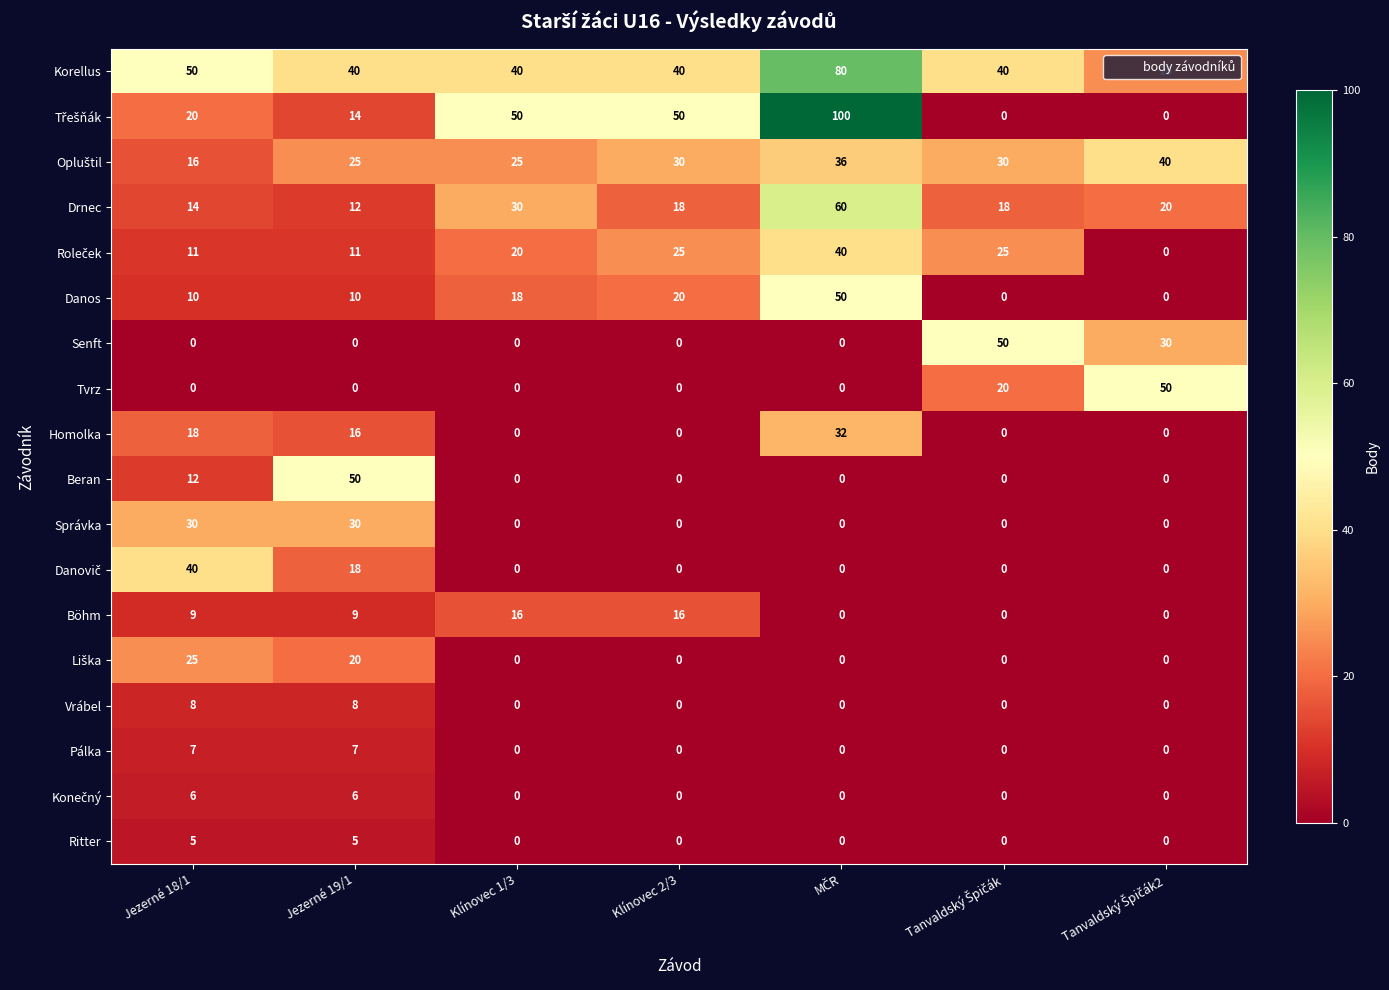

What is the spread (max minus min) of values at Klínovec 2/3?

50